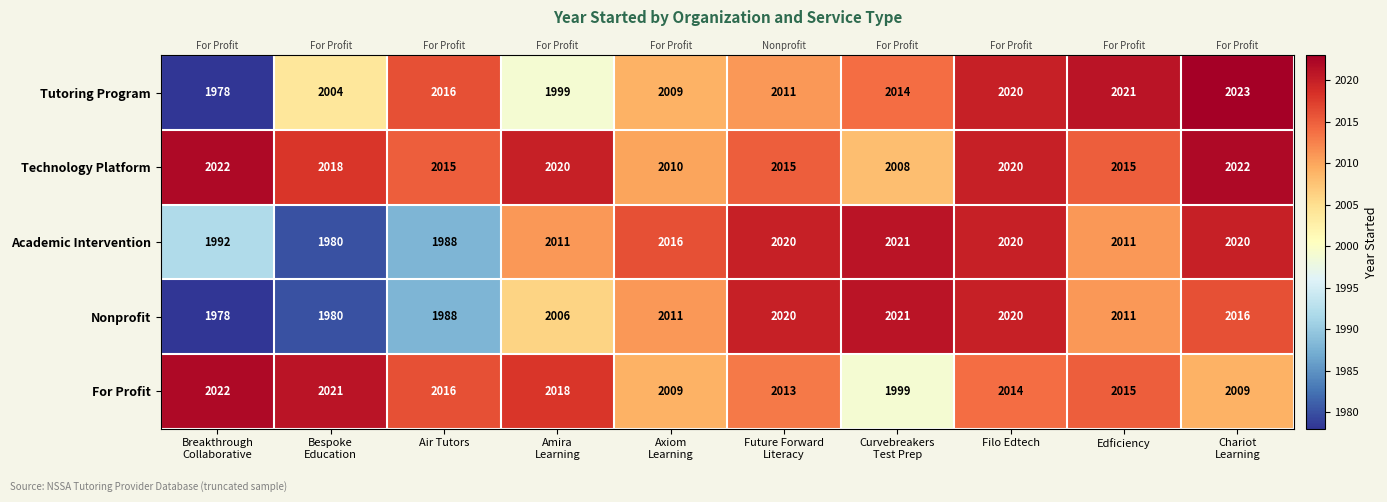

Count the number of categories in the chart.

10